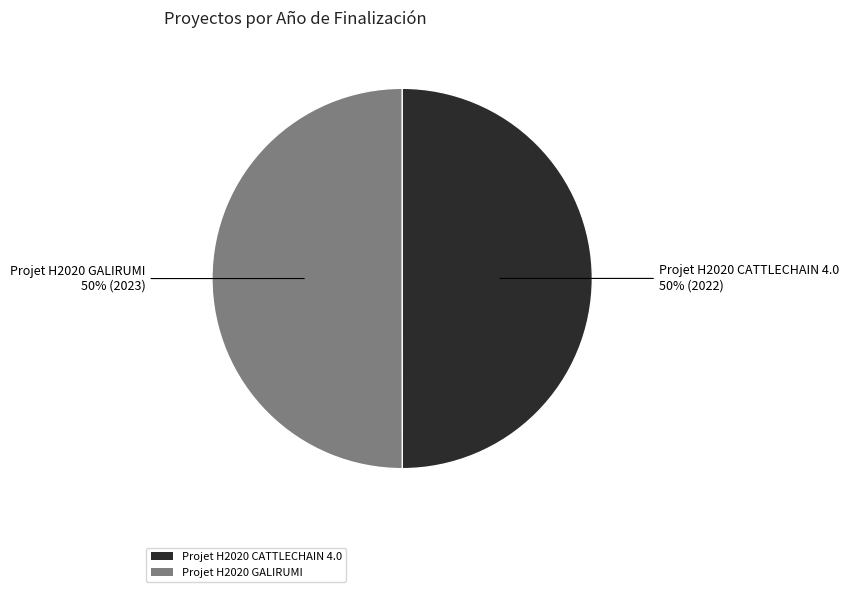

To the nearest percent, what percentage of the pie is Projet H2020 CATTLECHAIN 4.0?

50%